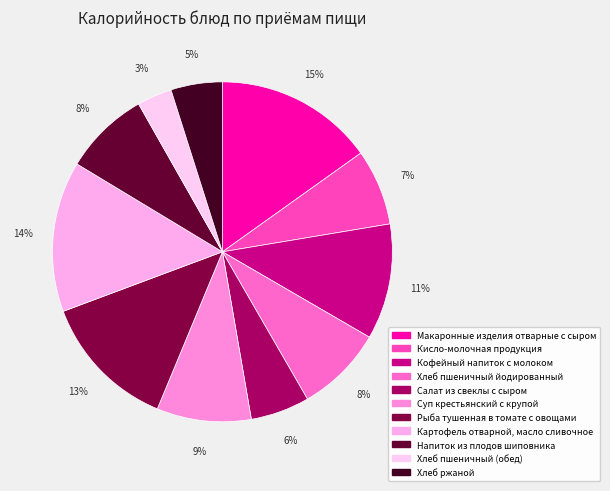

Do Рыба тушенная в томате с овощами and Салат из свеклы с сыром together represent more than half of the pie?

No